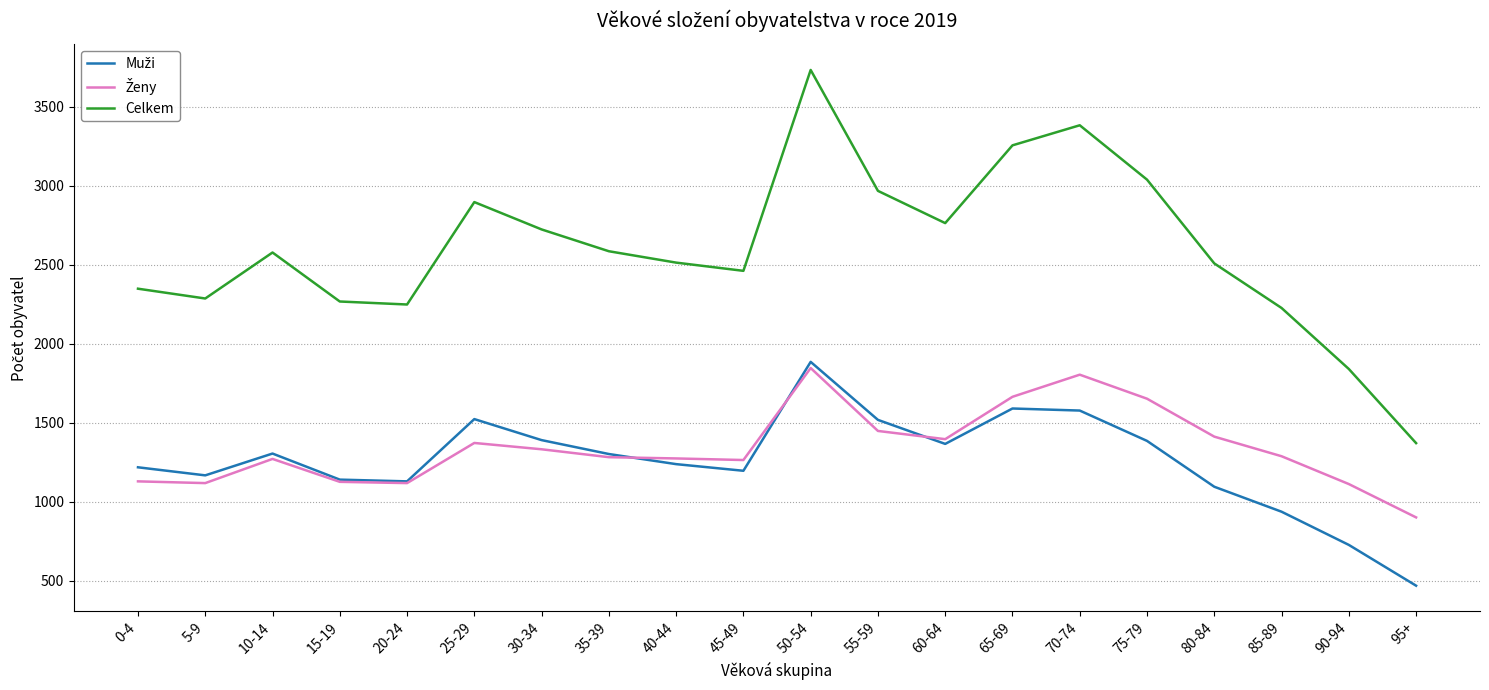

Count the number of categories in the chart.

20